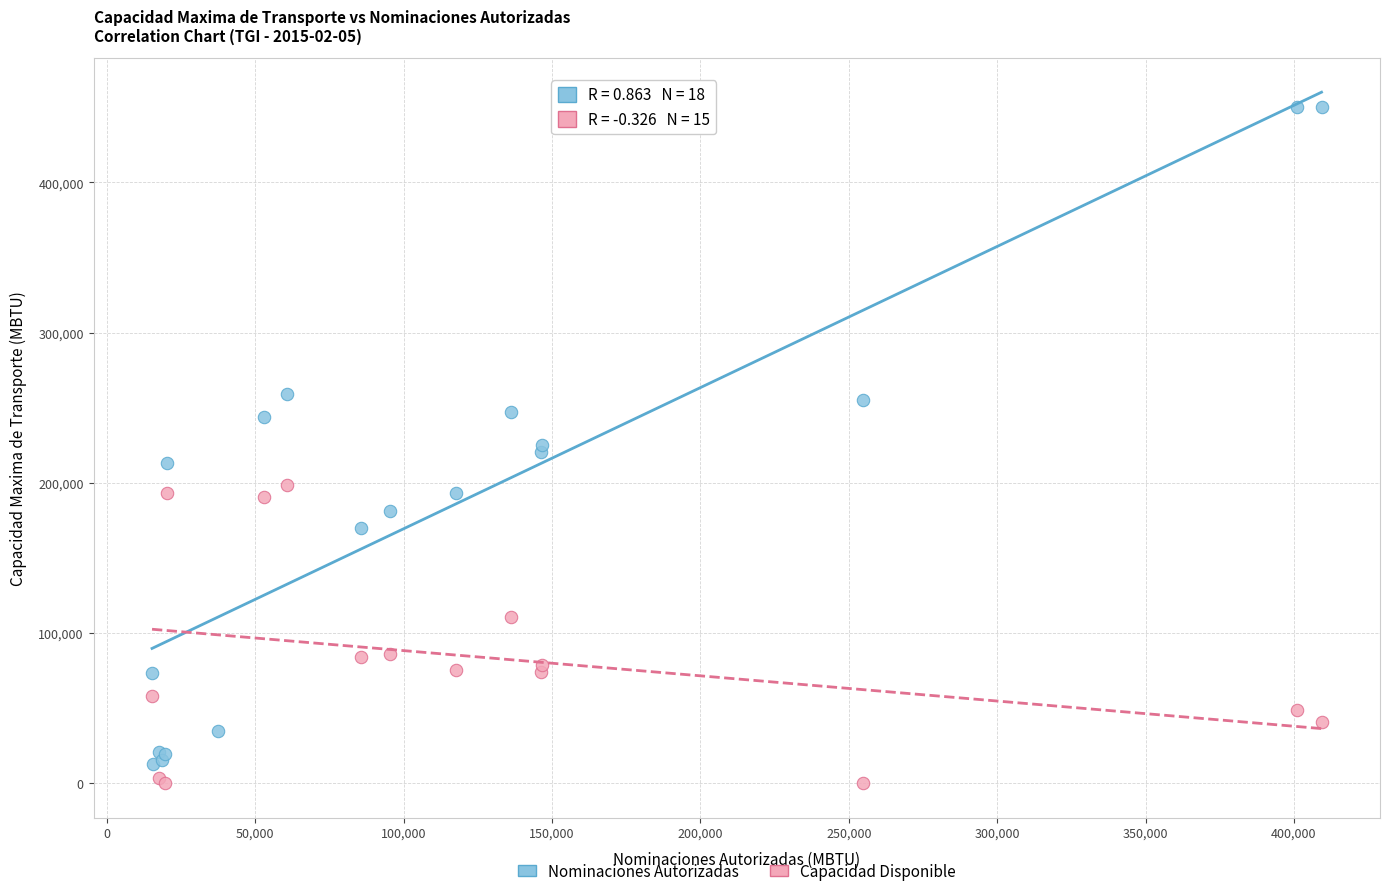

Which series has the widest spread of Y values?

Nominaciones Autorizadas